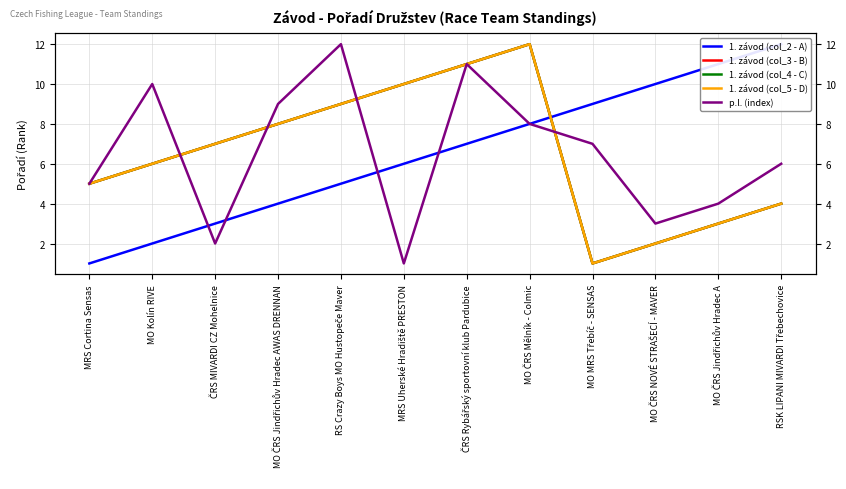

Is it true that p.l. (index) equals 4 at MO ČRS Jindřichův Hradec A?

True